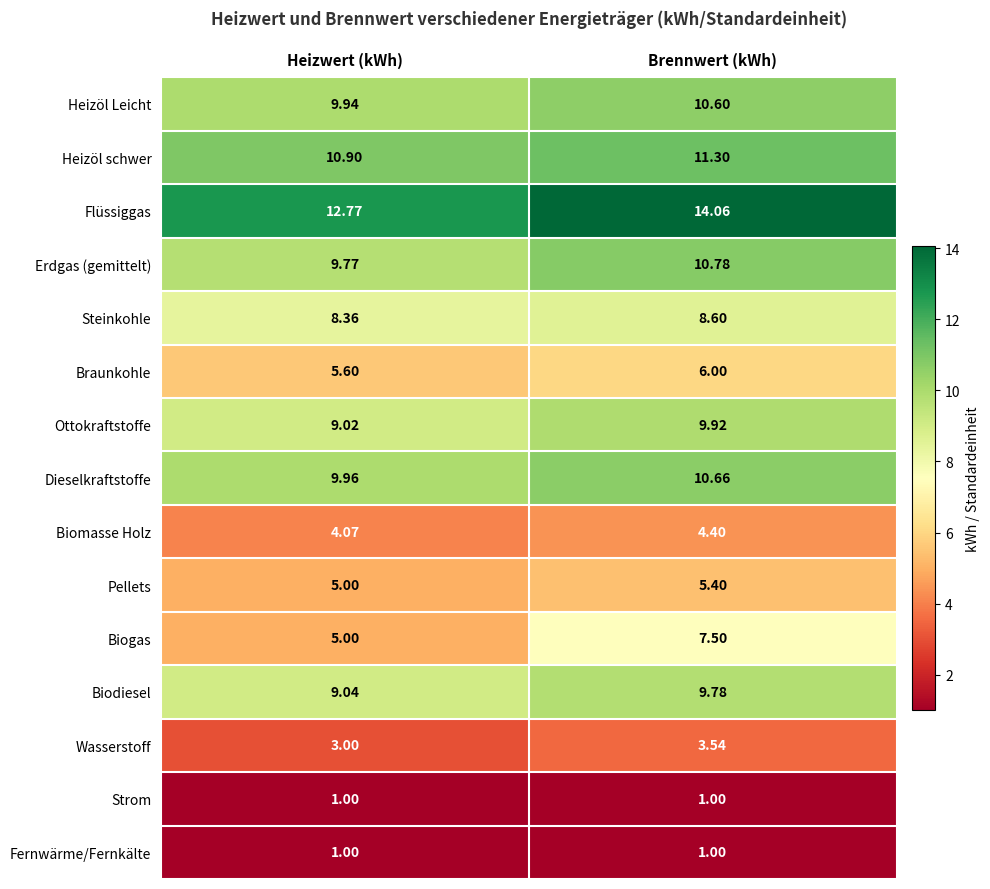

At which label does Erdgas (gemittelt) first exceed 10?

Brennwert (kWh)